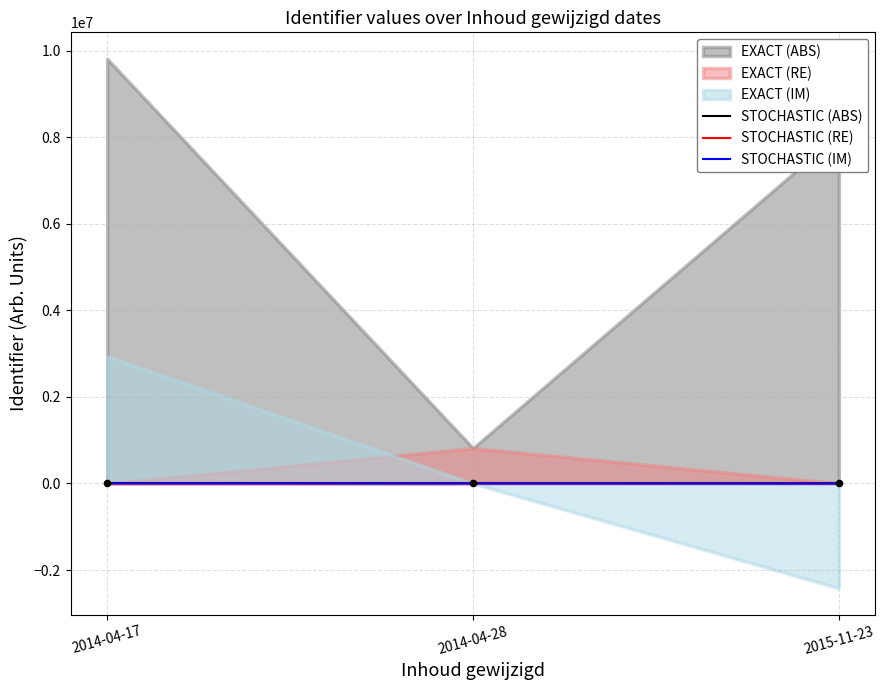

At which category is the sum across all series the highest?

2014-04-17